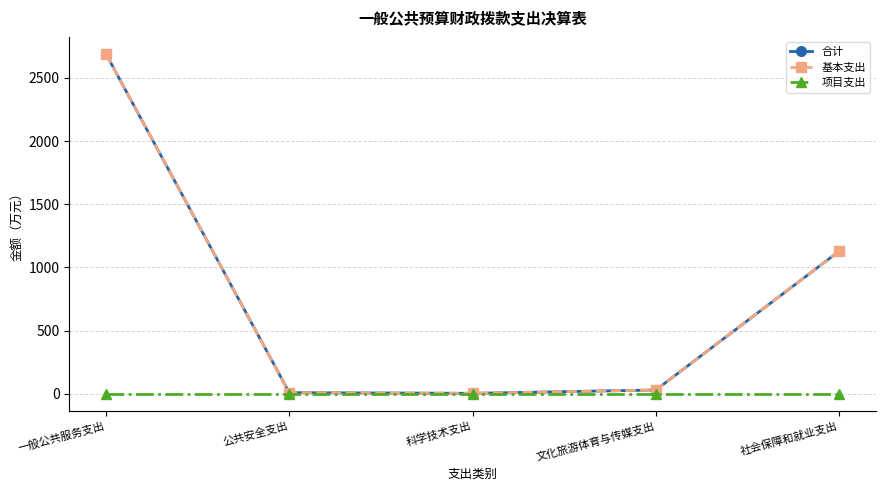

List the labels in order of 项目支出 value, largest first.

一般公共服务支出, 公共安全支出, 科学技术支出, 文化旅游体育与传媒支出, 社会保障和就业支出